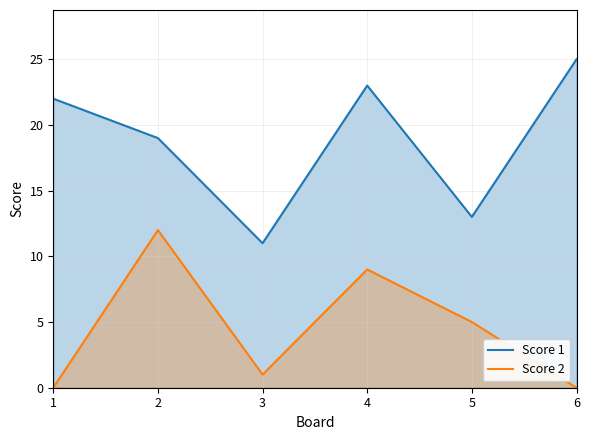

Where is Score 1 nearest to the value 18?

2